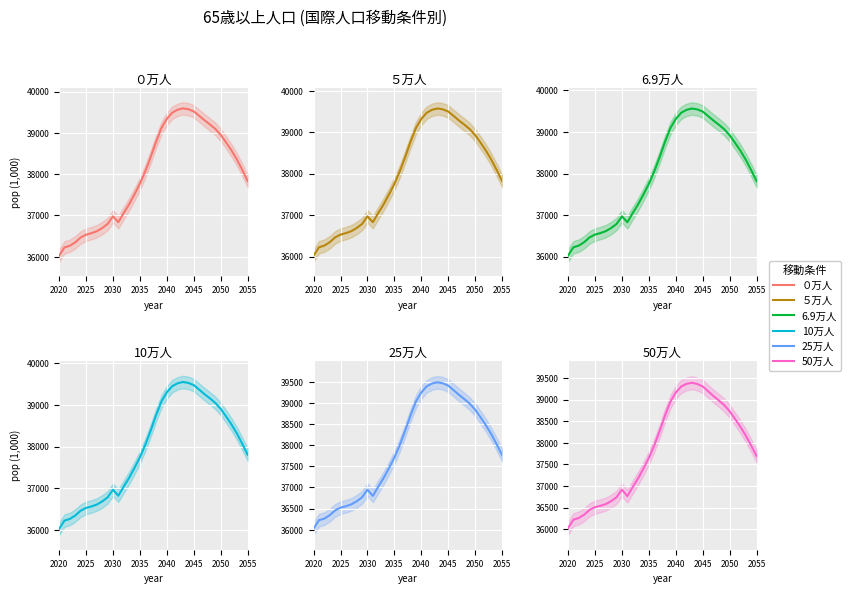

Which series has the largest total across all categories?

０万人